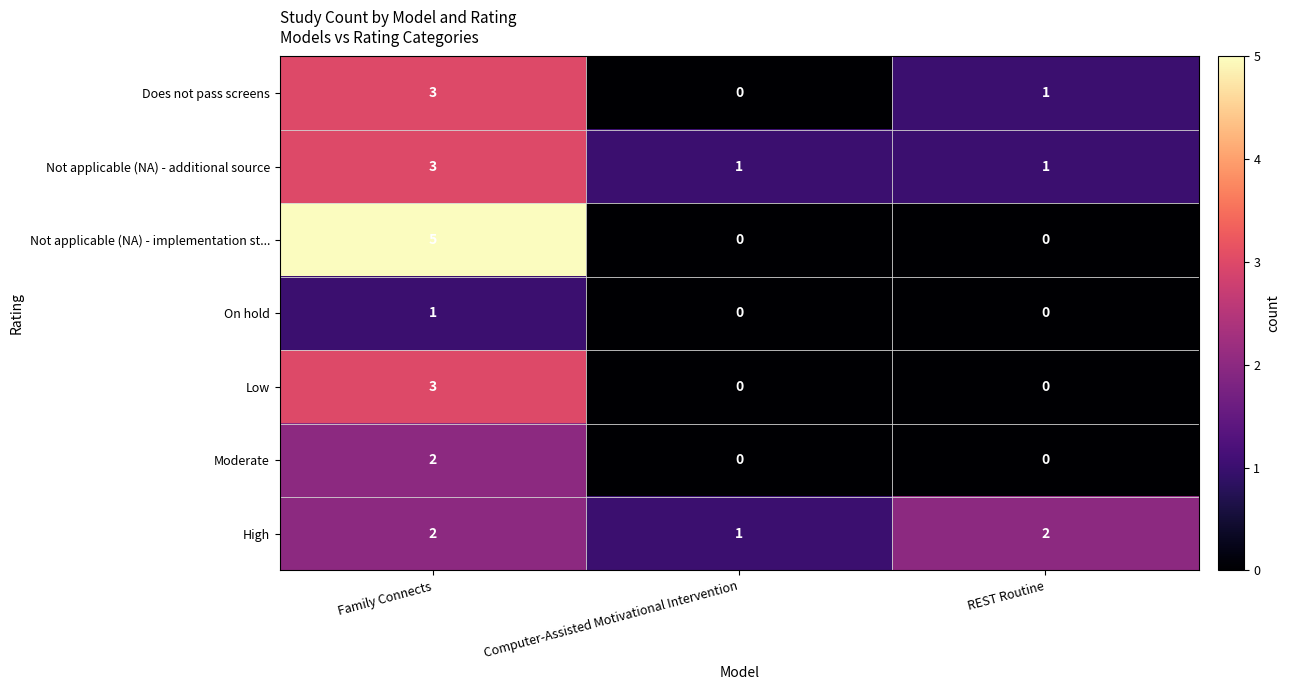

What is the total value across all series at REST Routine?

4